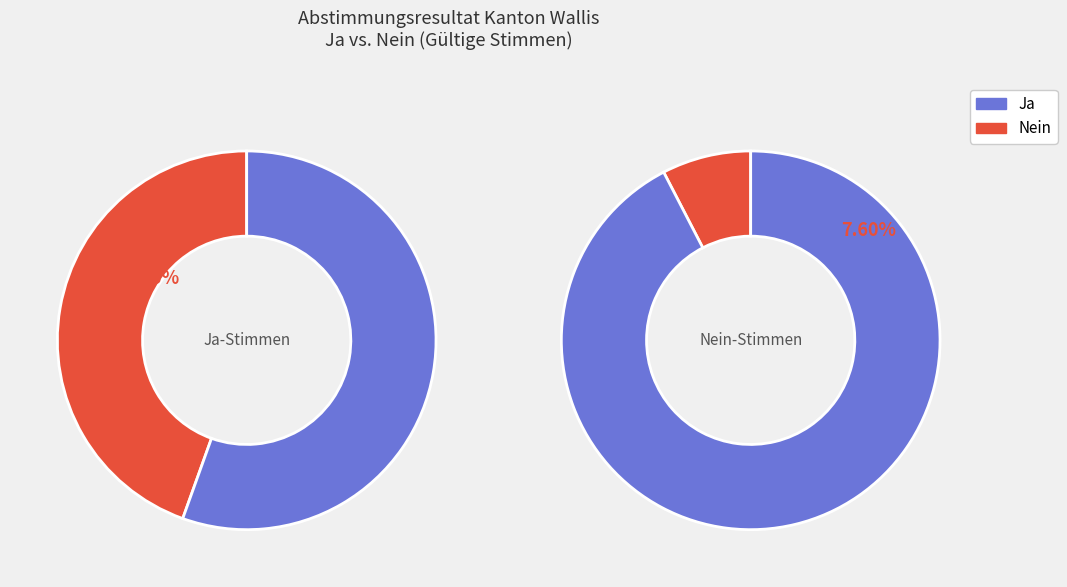

Is the sum of Nein and Ja greater than half?

Yes